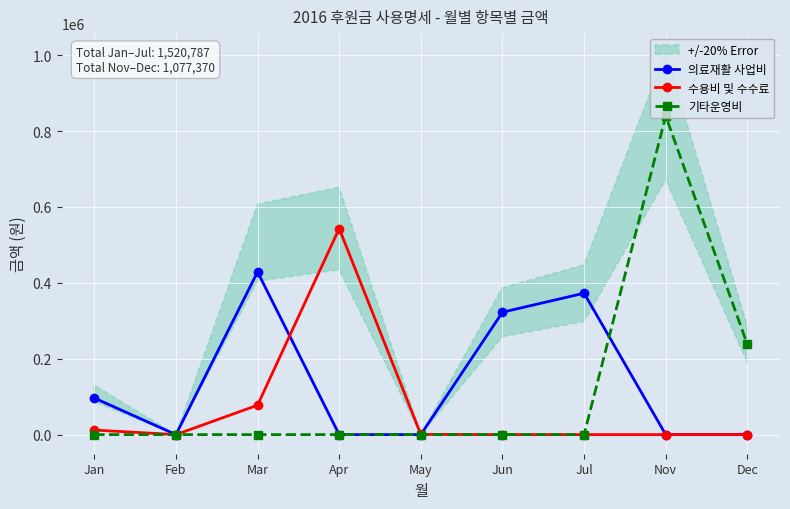

What is the difference between the maximum and second lowest values in the 수용비 및 수수료 series?

543000